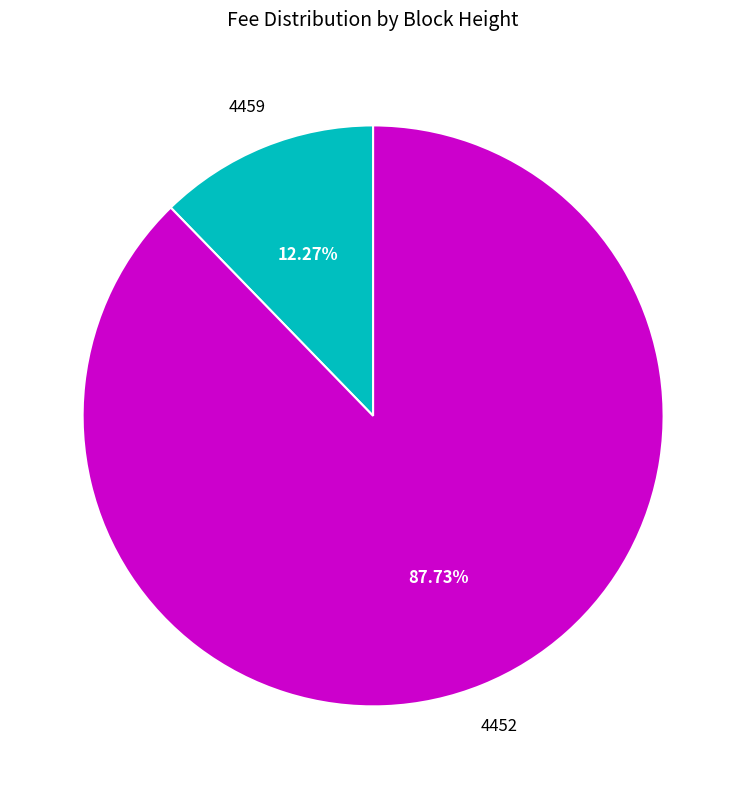

Is there a majority slice in this chart?

Yes